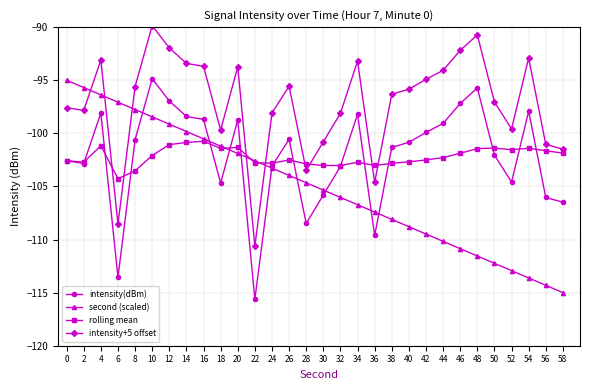

What is the total value across all series at 30?

-415.0